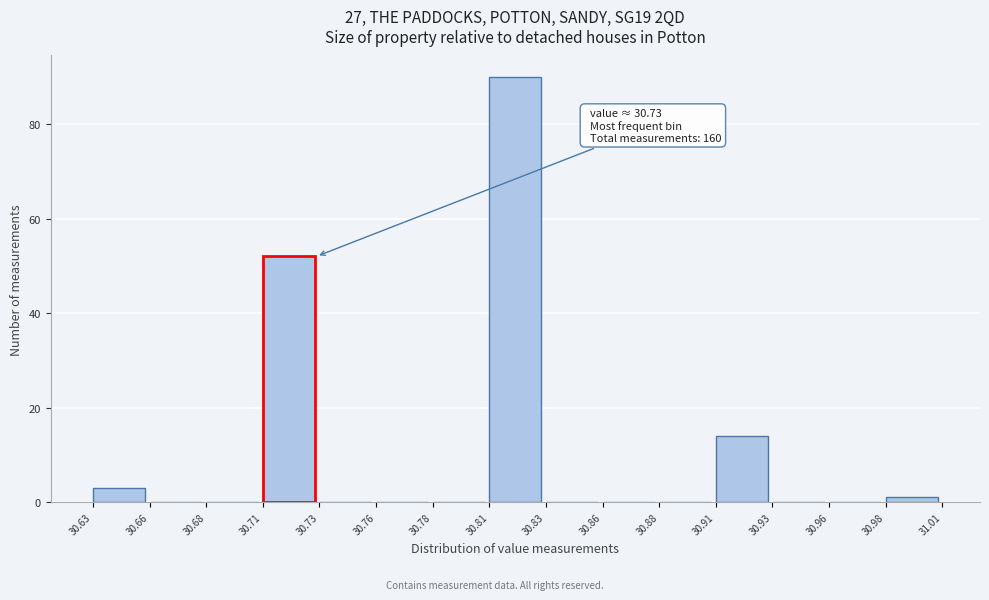

Reading left to right, what are all the values shown in this chart?

30.63=3	30.66=0	30.68=0	30.71=52	30.73=0	30.76=0	30.78=0	30.81=90	30.83=0	30.86=0	30.88=0	30.91=14	30.93=0	30.96=0	30.98=1